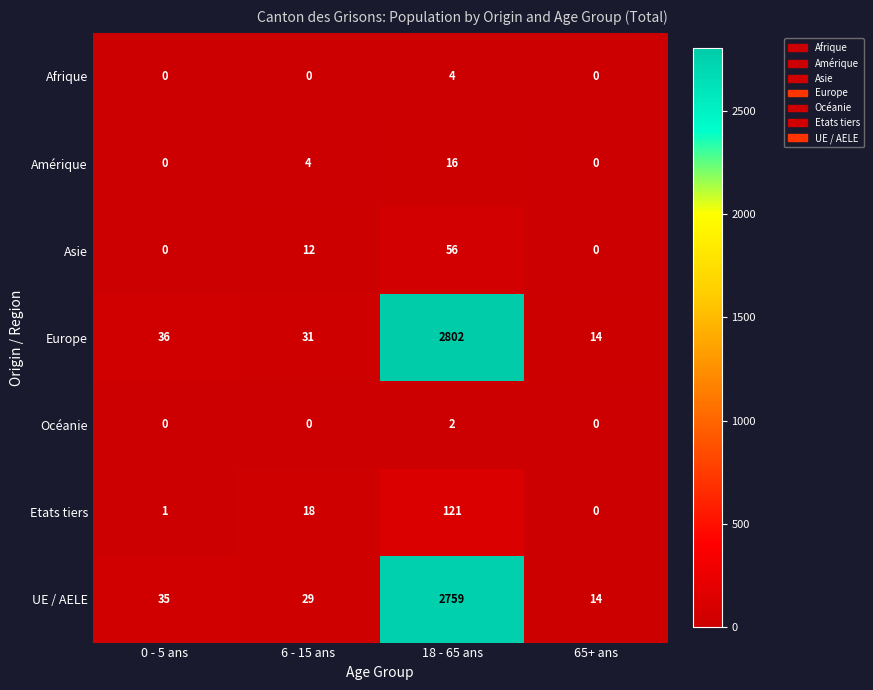

Reading left to right, what are all the values shown in this chart?

Afrique: 0 - 5 ans=0	6 - 15 ans=0	18 - 65 ans=4	65+ ans=0
Amérique: 0 - 5 ans=0	6 - 15 ans=4	18 - 65 ans=16	65+ ans=0
Asie: 0 - 5 ans=0	6 - 15 ans=12	18 - 65 ans=56	65+ ans=0
Europe: 0 - 5 ans=36	6 - 15 ans=31	18 - 65 ans=2802	65+ ans=14
Océanie: 0 - 5 ans=0	6 - 15 ans=0	18 - 65 ans=2	65+ ans=0
Etats tiers: 0 - 5 ans=1	6 - 15 ans=18	18 - 65 ans=121	65+ ans=0
UE / AELE: 0 - 5 ans=35	6 - 15 ans=29	18 - 65 ans=2759	65+ ans=14